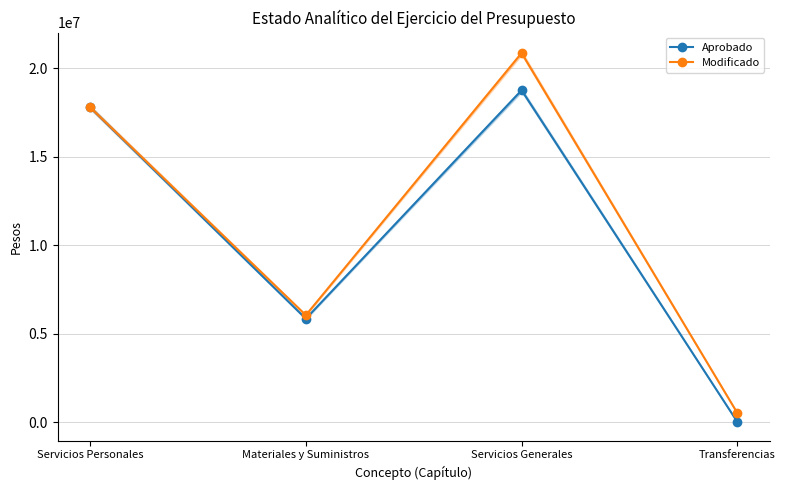

What is the value of the Aprobado point at the 2nd from the left?

5838127.1